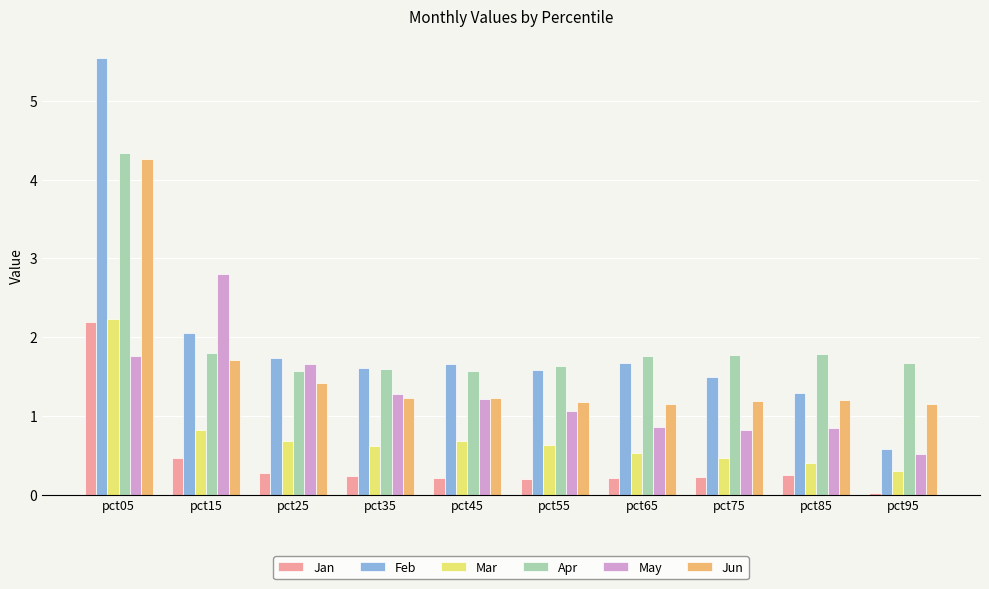

What are all the series names shown in the legend?

Jan, Feb, Mar, Apr, May, Jun